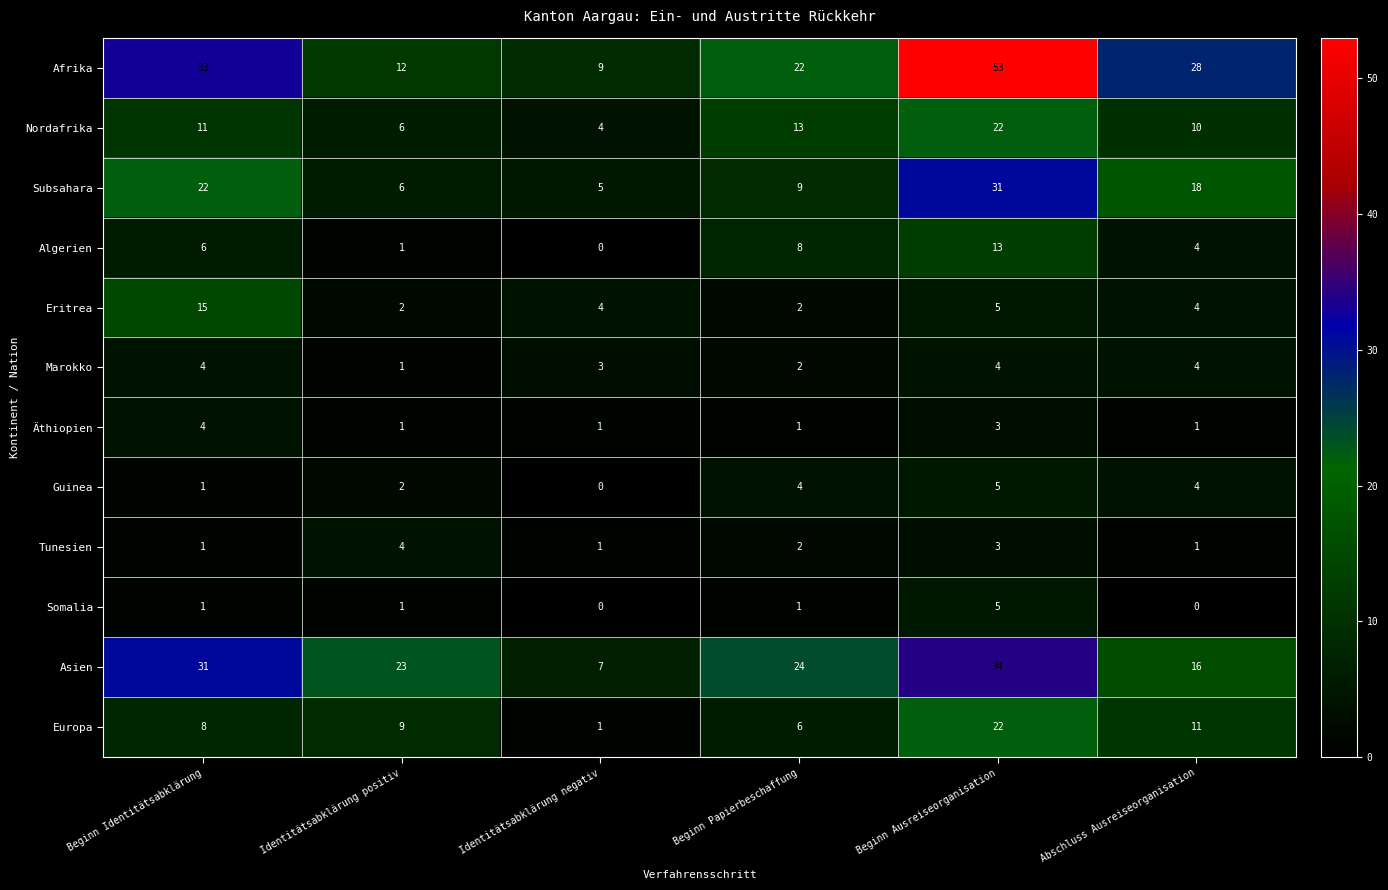

How many series are shown in this chart?

12